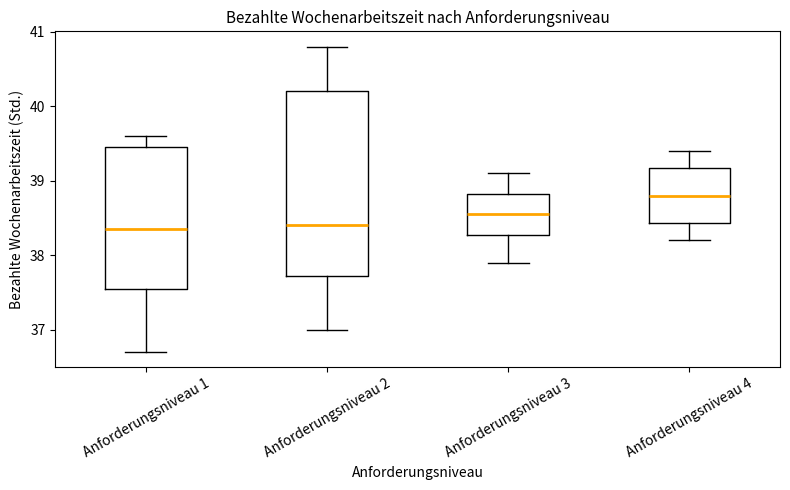

Reading left to right, read every box against the y-axis: the position of its median line, the range the box covers, and the ends of its whiskers. The values are not printed on the chart, so give them approximately, as read against the axis.

Anforderungsniveau 1: median 38.4, box 37.6 to 39.5, whiskers 36.7 to 39.6
Anforderungsniveau 2: median 38.4, box 37.7 to 40.2, whiskers 37.0 to 40.8
Anforderungsniveau 3: median 38.6, box 38.3 to 38.8, whiskers 37.9 to 39.1
Anforderungsniveau 4: median 38.8, box 38.4 to 39.2, whiskers 38.2 to 39.4